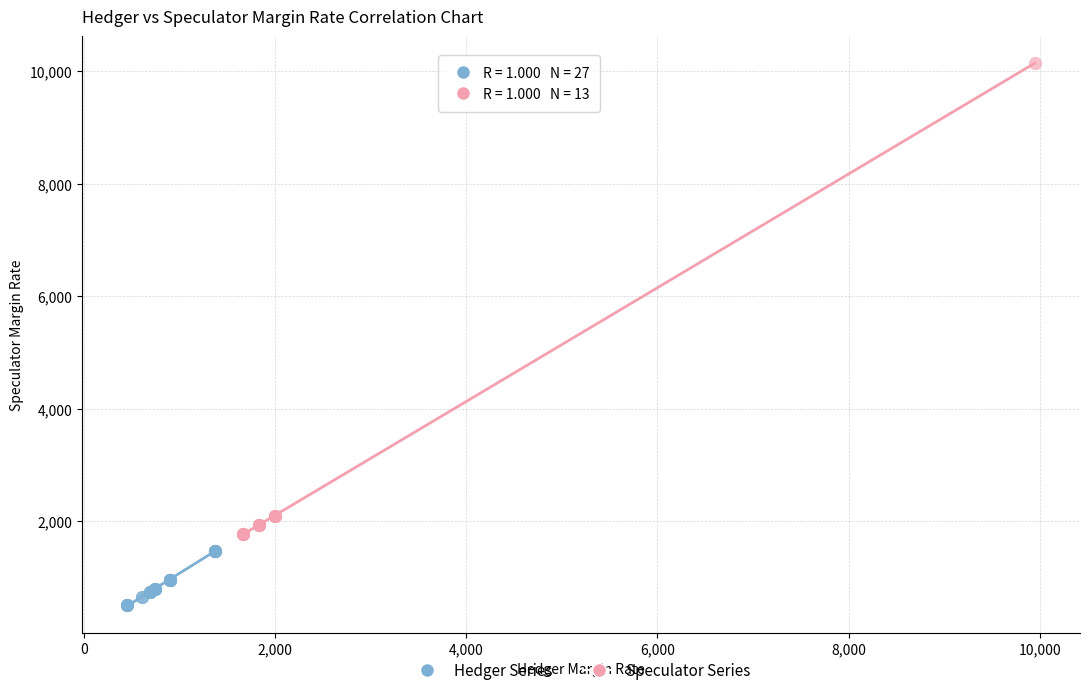

Which series has the largest Y range (max minus min)?

Speculator Series